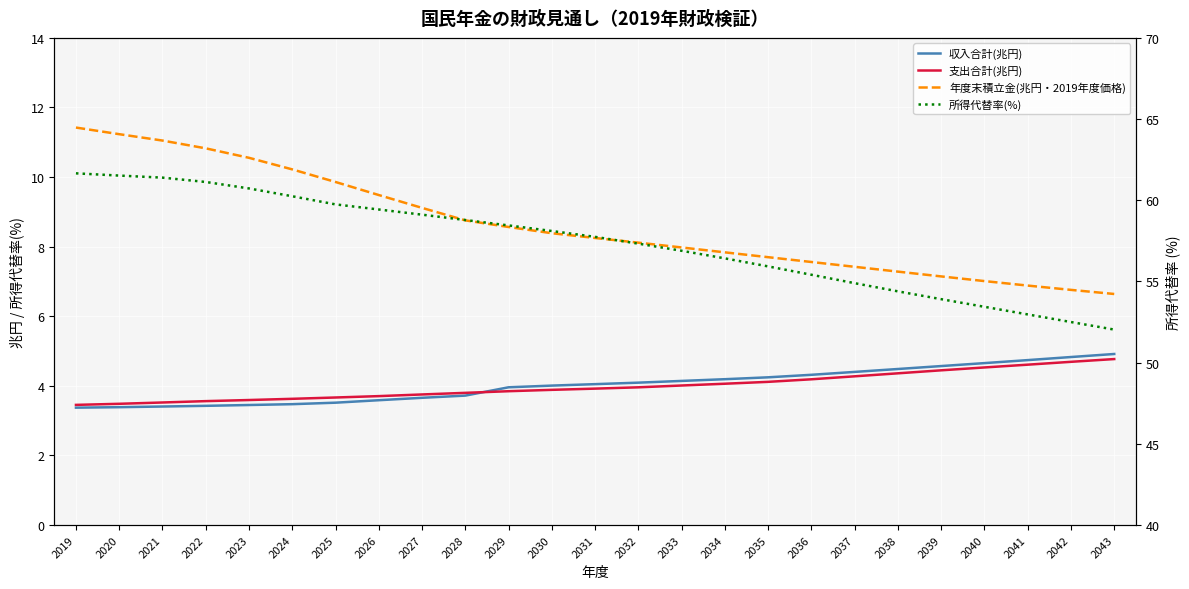

Reading right to left, extract all data points from this chart.

収入合計(兆円): 4.9	4.8	4.7	4.7	4.6	4.5	4.4	4.3	4.2	4.2	4.1	4.1	4.0	4.0	4.0	3.7	3.7	3.6	3.5	3.5	3.4	3.4	3.4	3.4	3.4
支出合計(兆円): 4.8	4.7	4.6	4.5	4.4	4.4	4.3	4.2	4.1	4.1	4.0	4.0	3.9	3.9	3.8	3.8	3.8	3.7	3.7	3.6	3.6	3.6	3.5	3.5	3.5
年度末積立金(兆円・2019年度価格): 6.6	6.8	6.9	7.0	7.1	7.3	7.4	7.6	7.7	7.8	8.0	8.1	8.2	8.4	8.6	8.8	9.1	9.5	9.9	10.2	10.6	10.8	11.0	11.2	11.4
所得代替率(%): 52.0	52.5	53.0	53.4	53.9	54.4	54.9	55.4	55.9	56.4	56.9	57.3	57.7	58.1	58.5	58.8	59.1	59.4	59.7	60.2	60.7	61.1	61.4	61.5	61.7